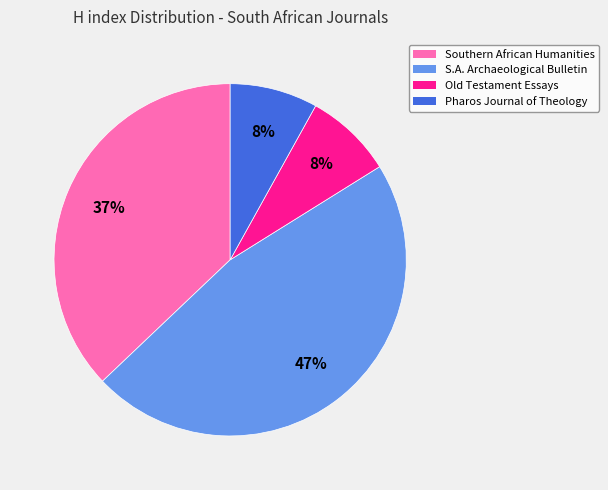

Is there any slice that represents more than half of the pie?

No